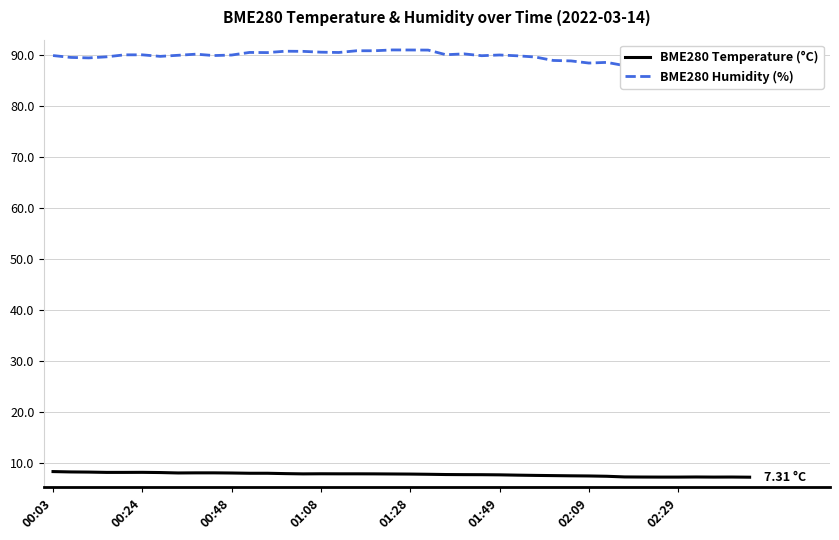

Which series has the largest range (max minus min)?

BME280 Humidity (%)